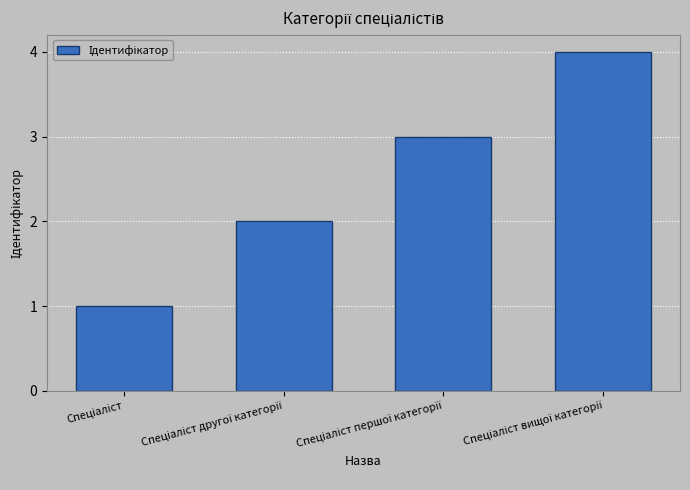

What is the maximum value shown in the chart?

4